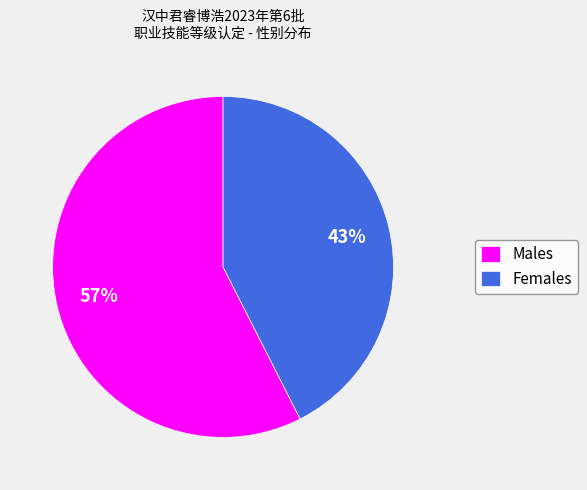

Rank the categories by value from highest to lowest.

Males, Females